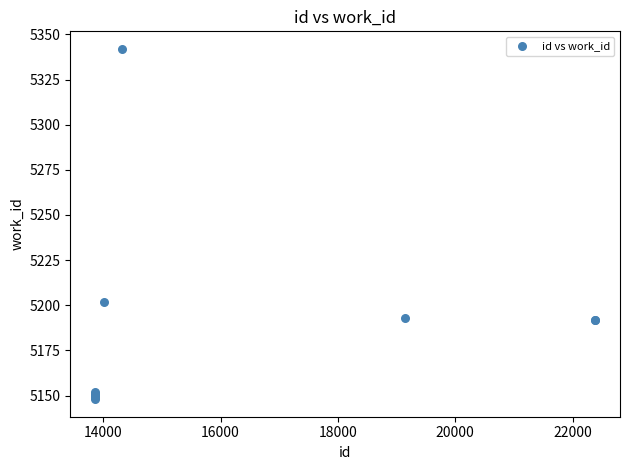

What Y value in the scatter plot is closest to 5245?

5202